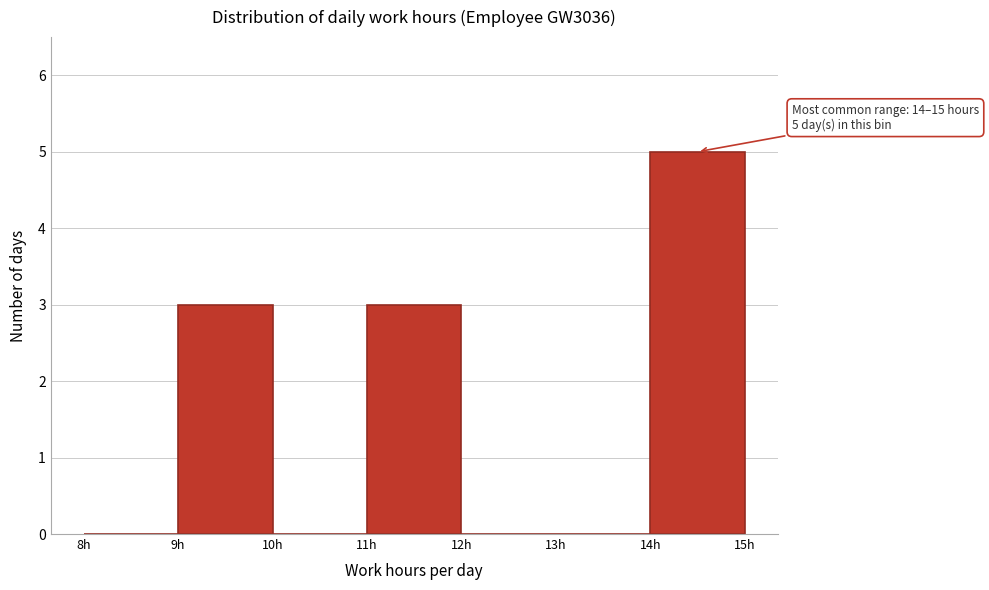

Over which range of the x-axis is the bar tallest?

14 to 15